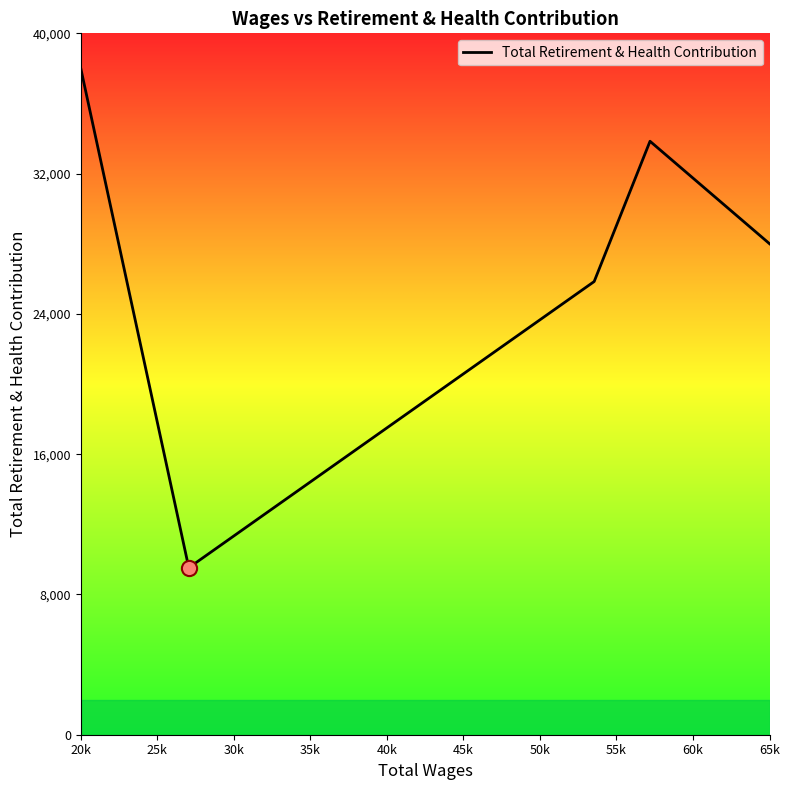

What is the sum of all values?

135212